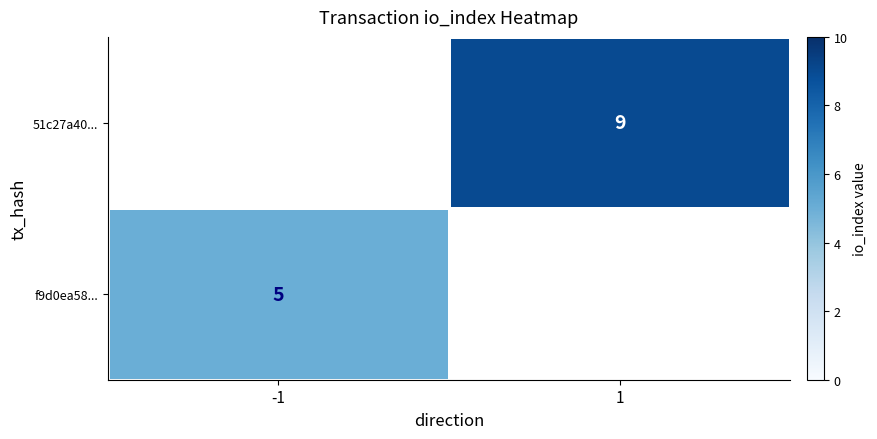

Count the number of data series in this chart.

2